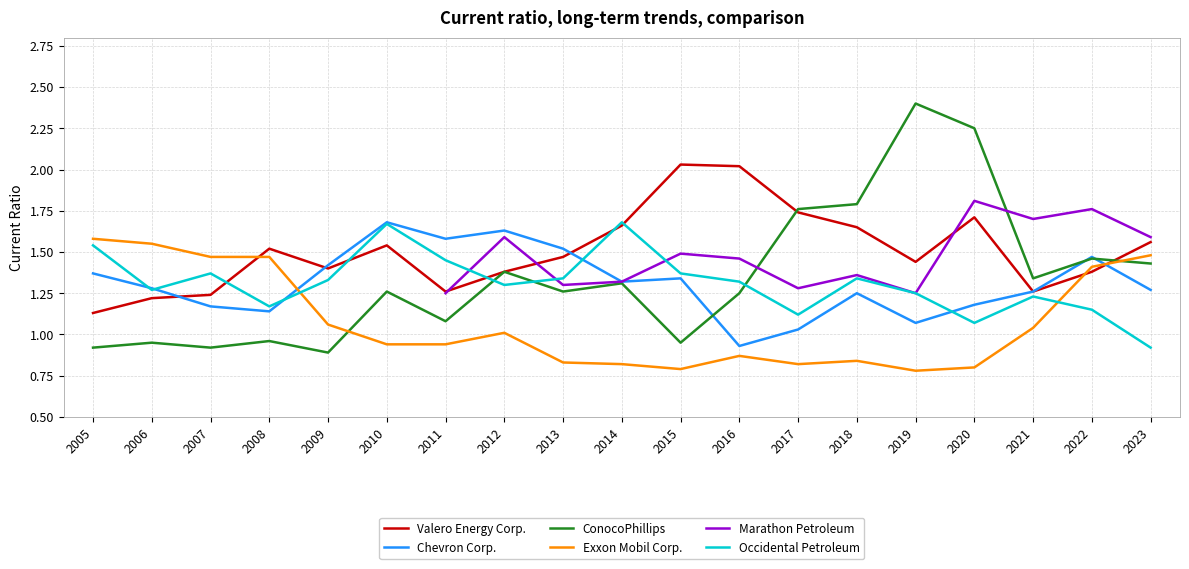

Is this an area chart (filled region under the line)?

No